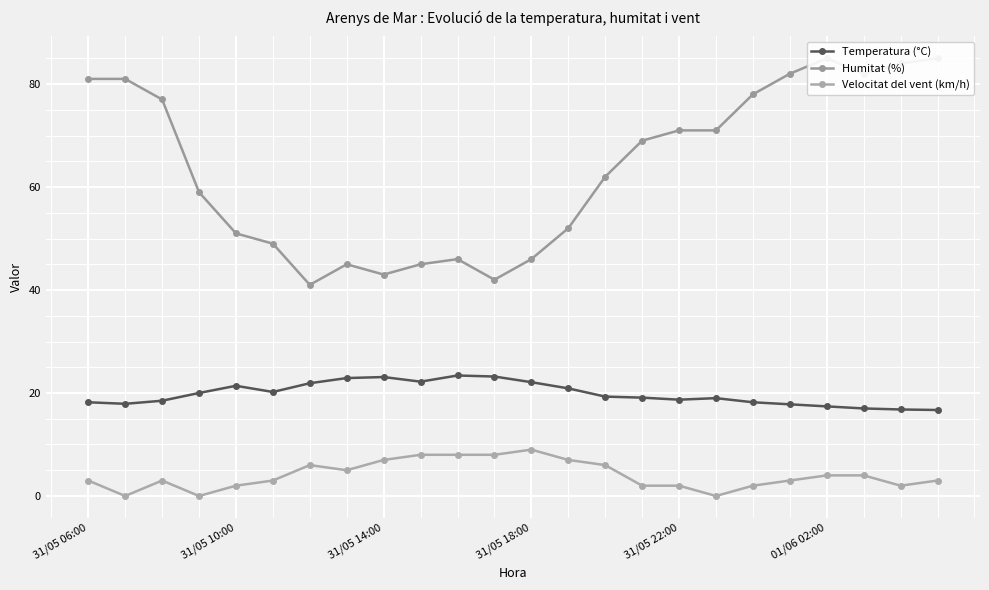

How many lines are shown in the chart?

3